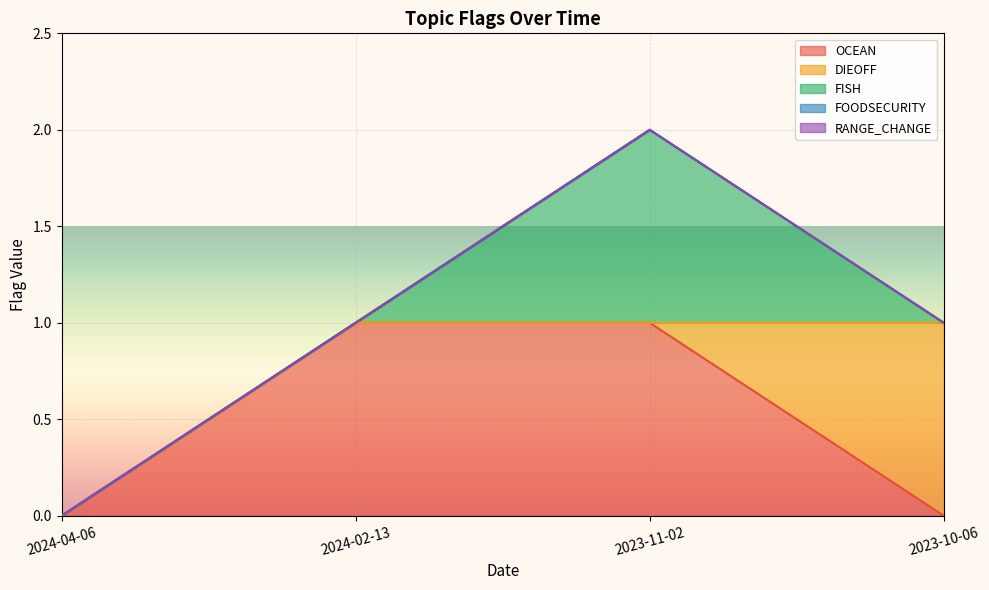

Which series changed the most between 2023-11-02 and 2023-10-06?

OCEAN